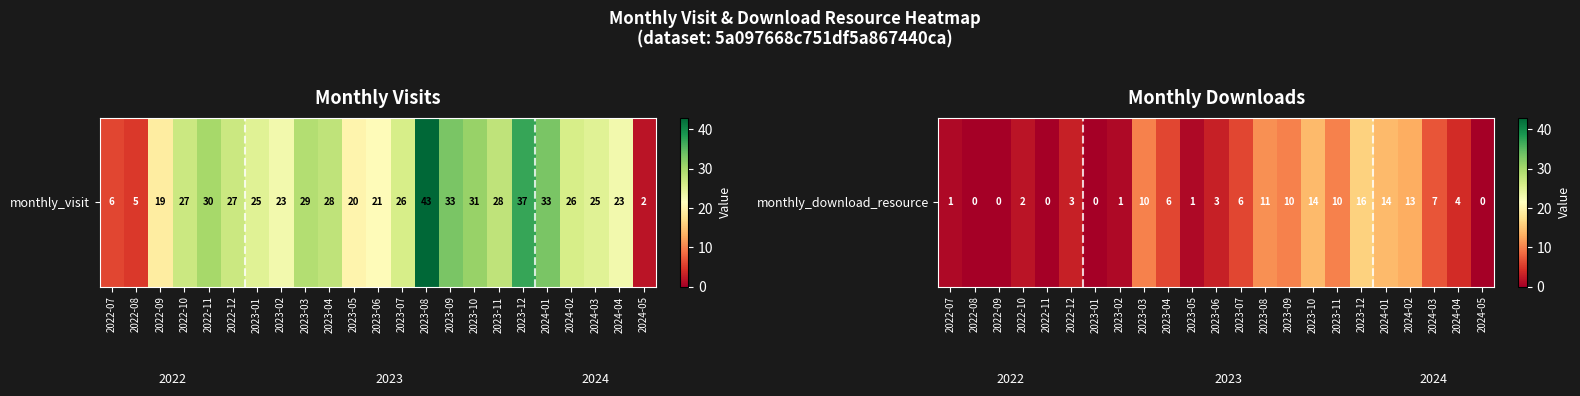

Reading left to right, extract all data points from this chart.

2022-07=1	2022-08=0	2022-09=0	2022-10=2	2022-11=0	2022-12=3	2023-01=0	2023-02=1	2023-03=10	2023-04=6	2023-05=1	2023-06=3	2023-07=6	2023-08=11	2023-09=10	2023-10=14	2023-11=10	2023-12=16	2024-01=14	2024-02=13	2024-03=7	2024-04=4	2024-05=0